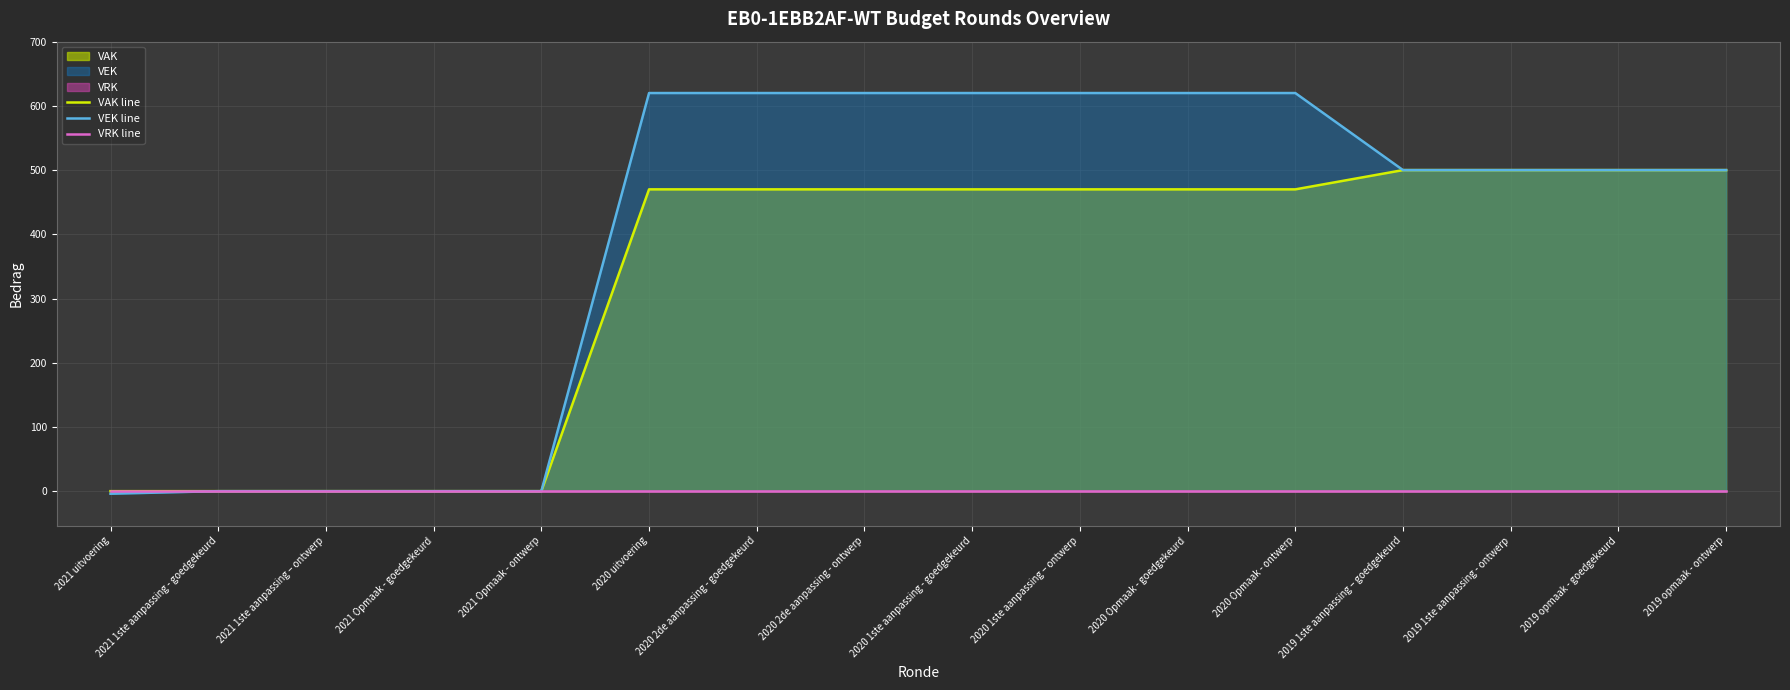

Reading left to right, list all the values displayed in this chart.

VAK line: 0	0	0	0	0	470	470	470	470	470	470	470	500	500	500	500
VEK line: -4	0	0	0	0	620	620	620	620	620	620	620	500	500	500	500
VRK line: 0	0	0	0	0	0	0	0	0	0	0	0	0	0	0	0